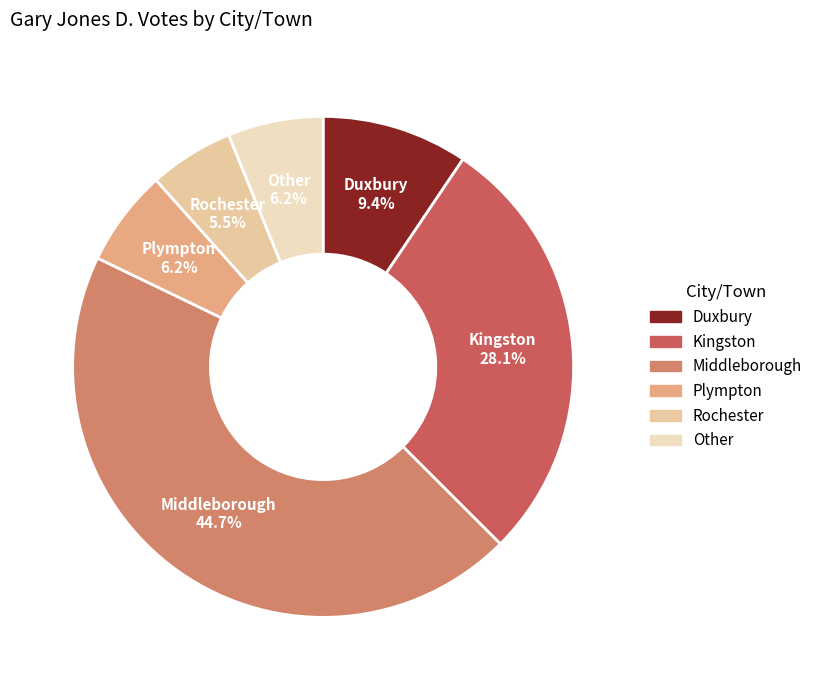

How many segments does this pie chart have?

6